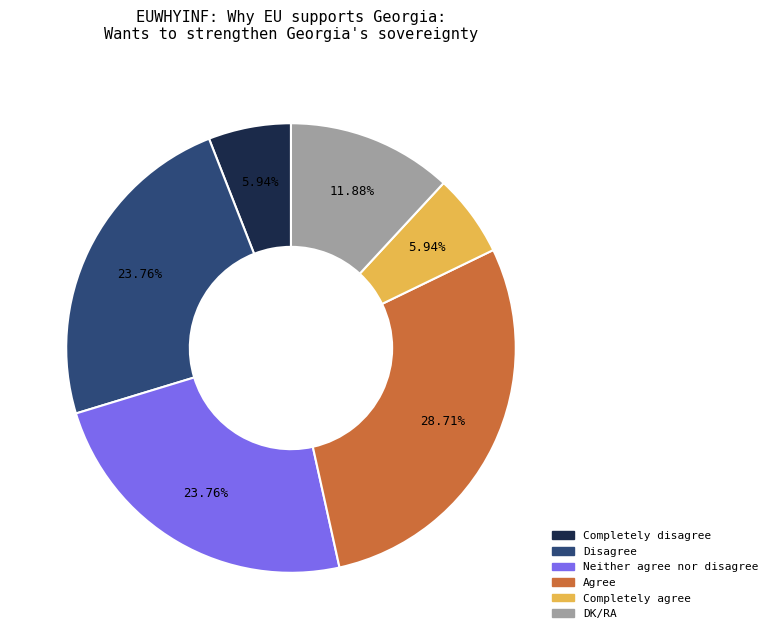

Is Completely disagree the majority of the pie?

No